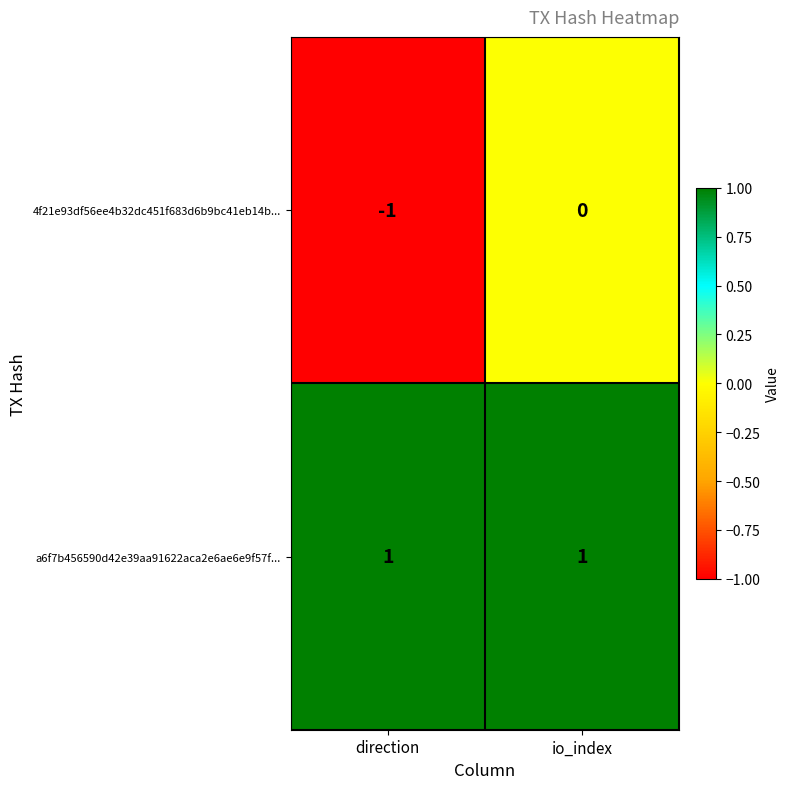

Reading left to right, extract all data points from this chart.

4f21e93df56ee4b32dc451f683d6b9bc41eb14b...: direction=-1	io_index=0
a6f7b456590d42e39aa91622aca2e6ae6e9f57f...: direction=1	io_index=1